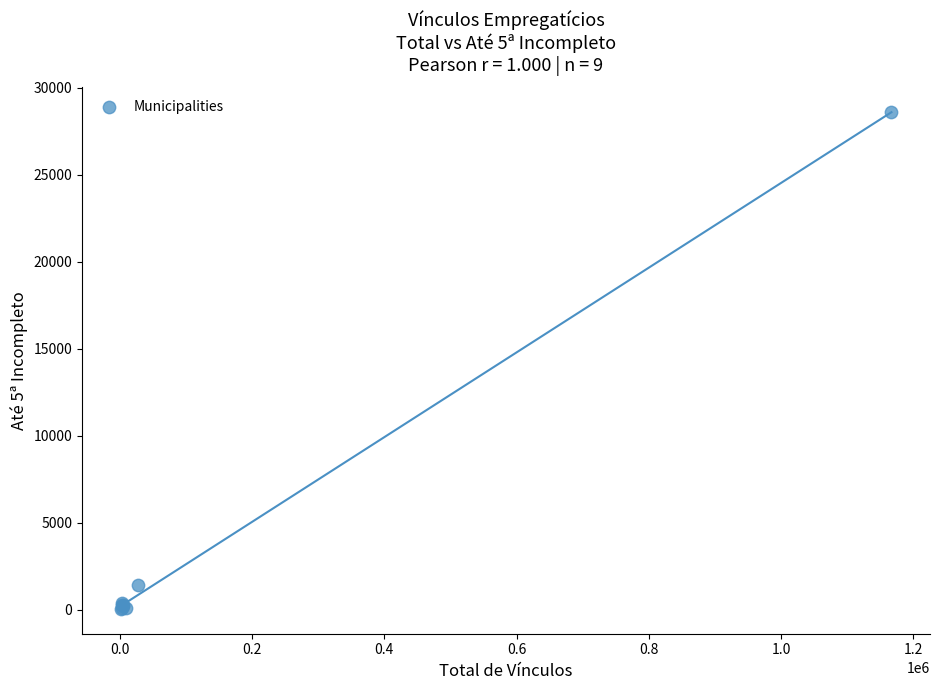

What Y value in the scatter plot is closest to 14316?

1452